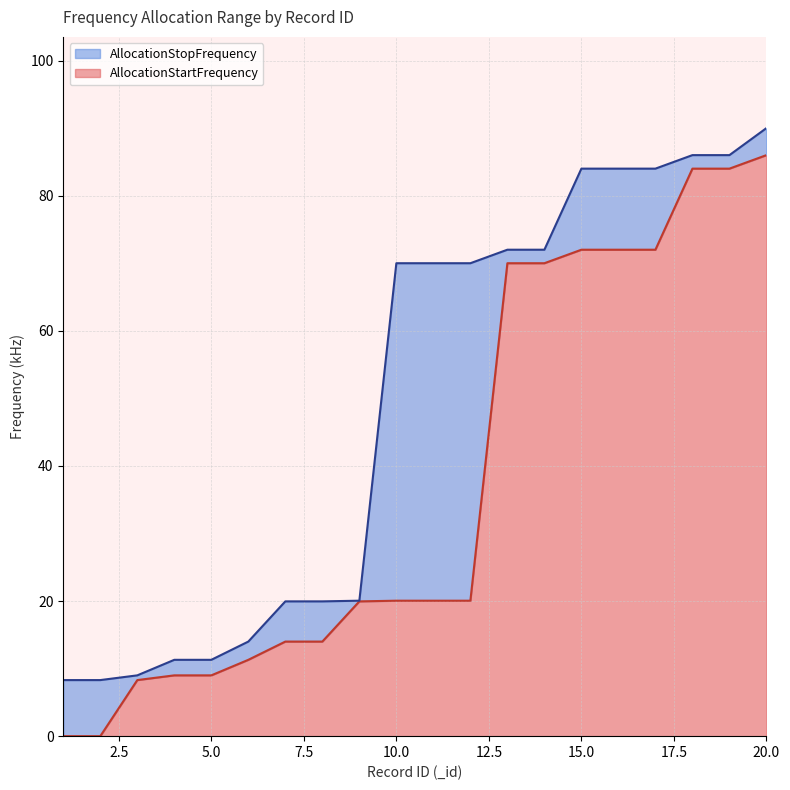

What is the maximum value for AllocationStopFrequency?

90.0